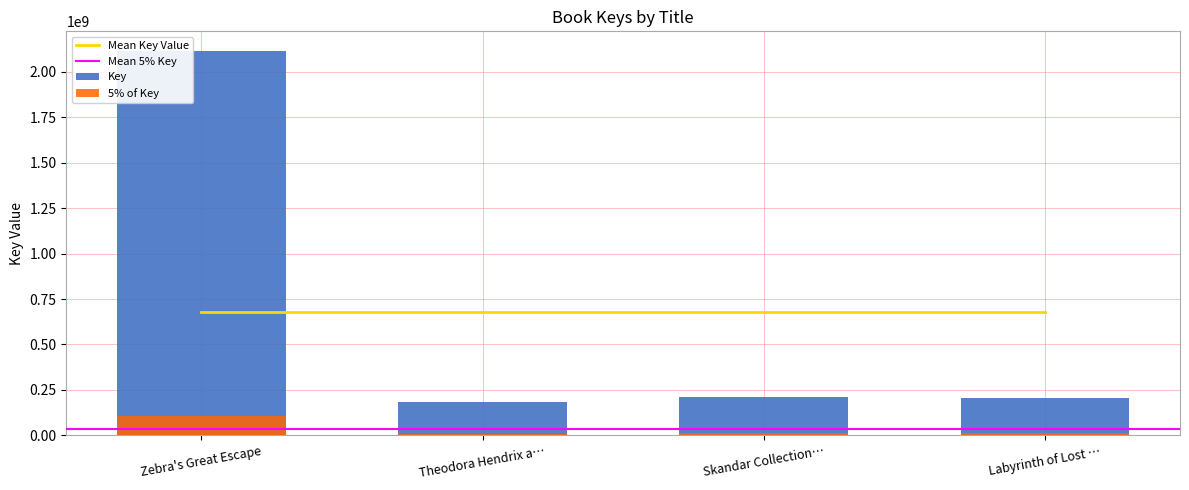

Where does the data first go above 213208897?

Zebra's Great Escape